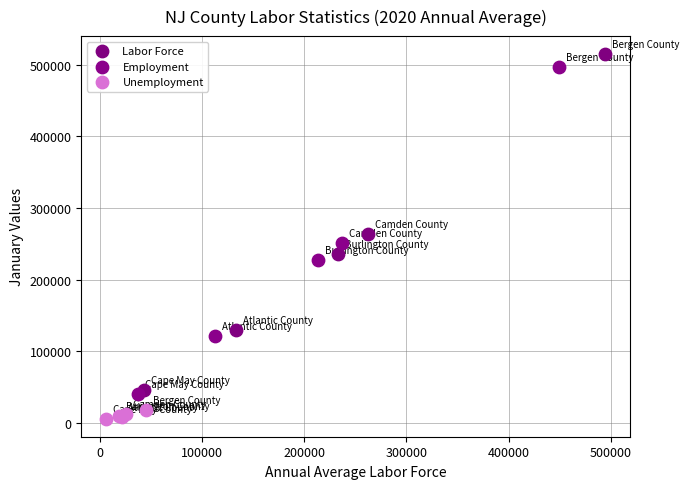

Which series has the widest spread of Y values?

Labor Force